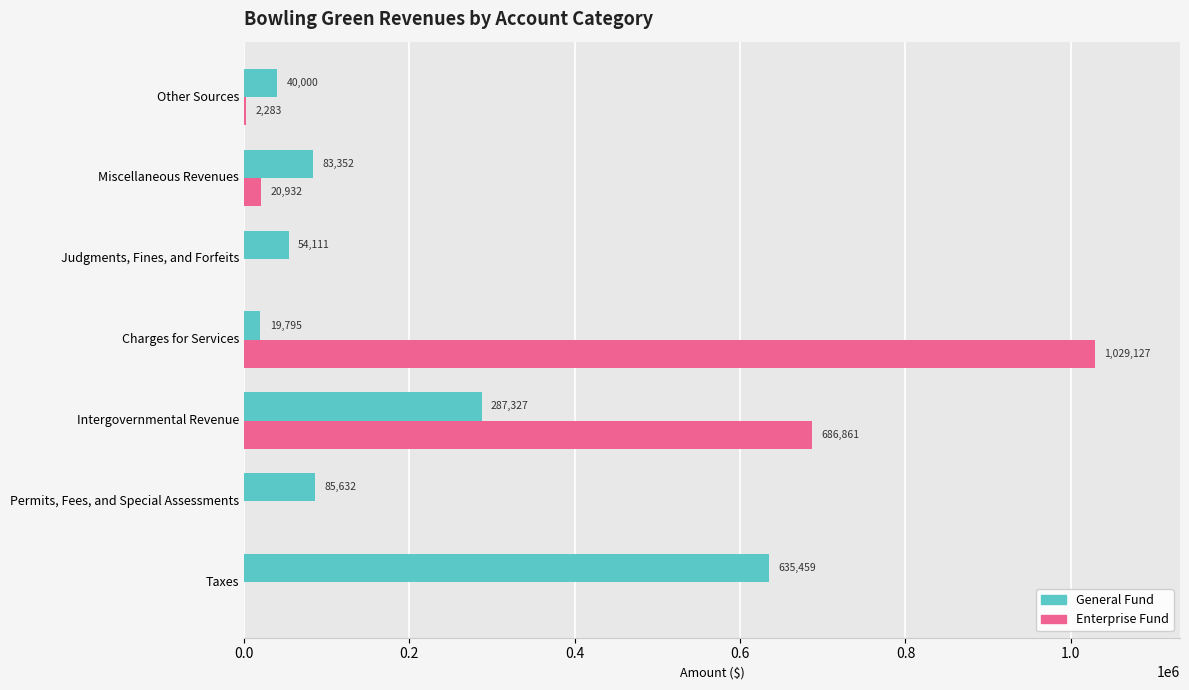

True or false: General Fund has a value of 85632 at Permits, Fees, and Special Assessments.

True